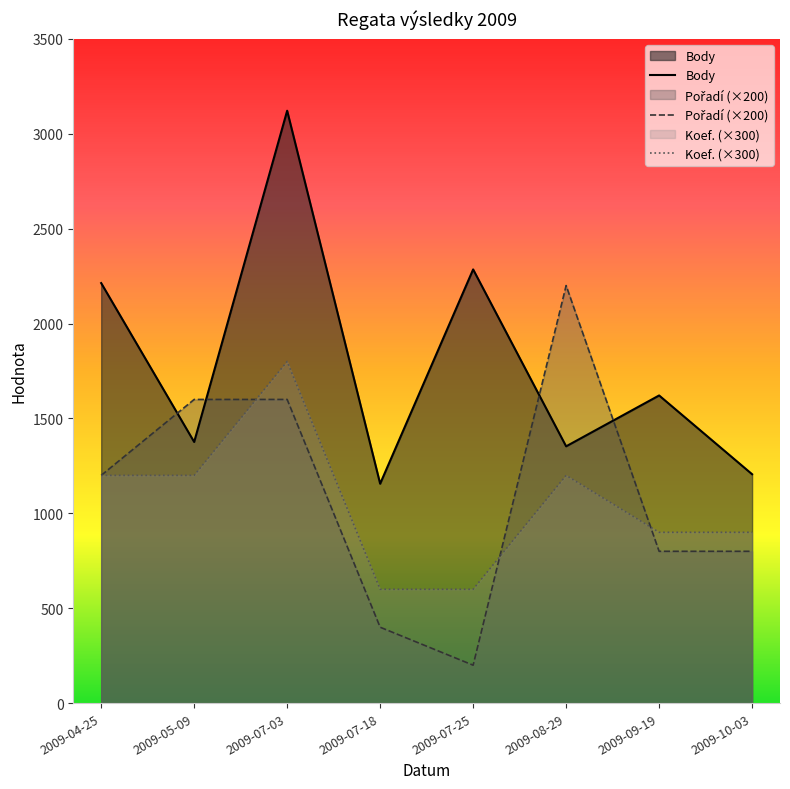

Which series has the widest spread of values?

Pořadí (×200)